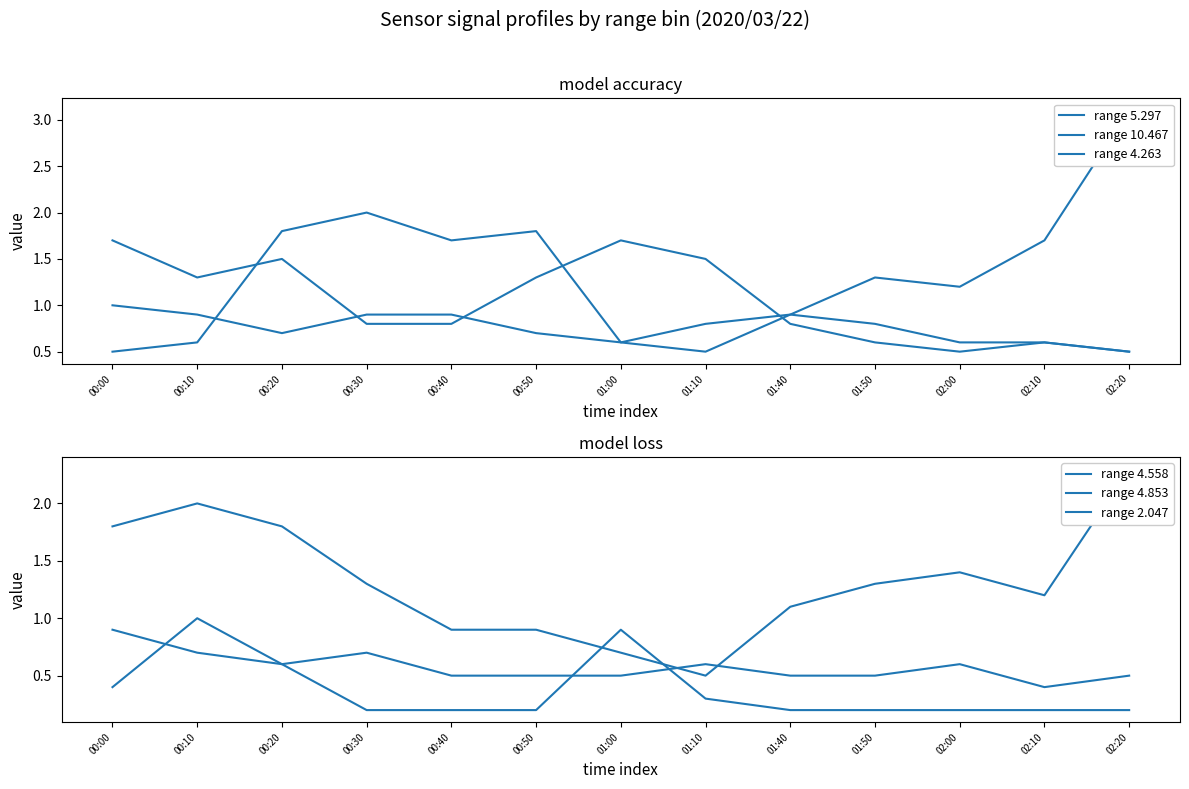

Between 02:20 and 02:00, which is larger?

02:00